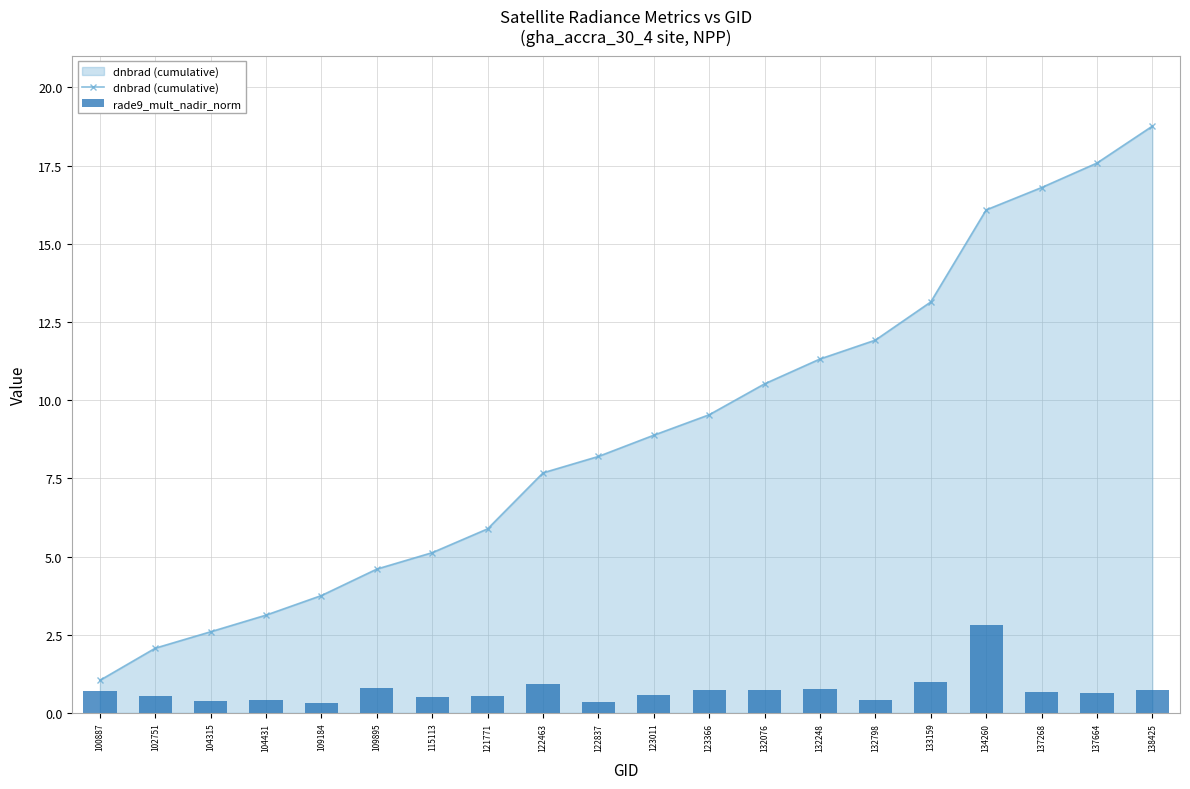

What is the highest value of the dnbrad (cumulative) series?

18.8